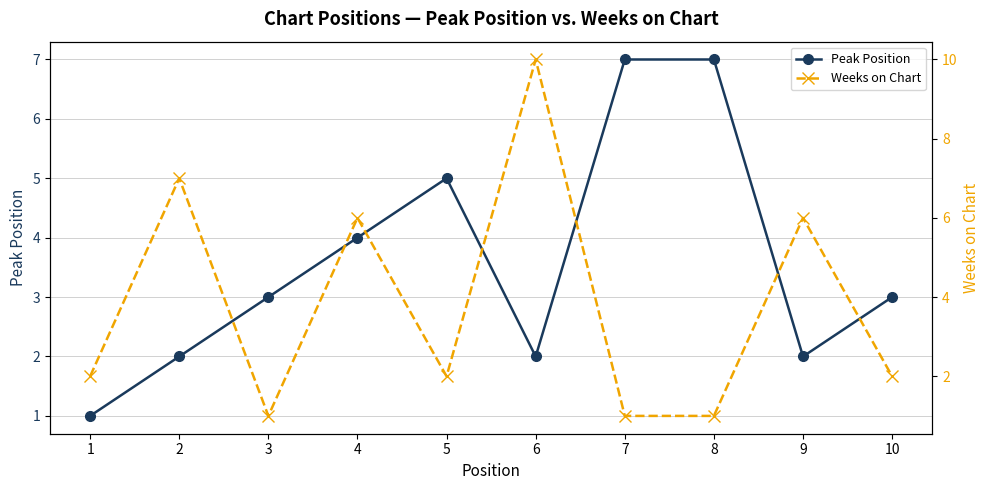

Which series has the largest total across all categories?

Weeks on Chart